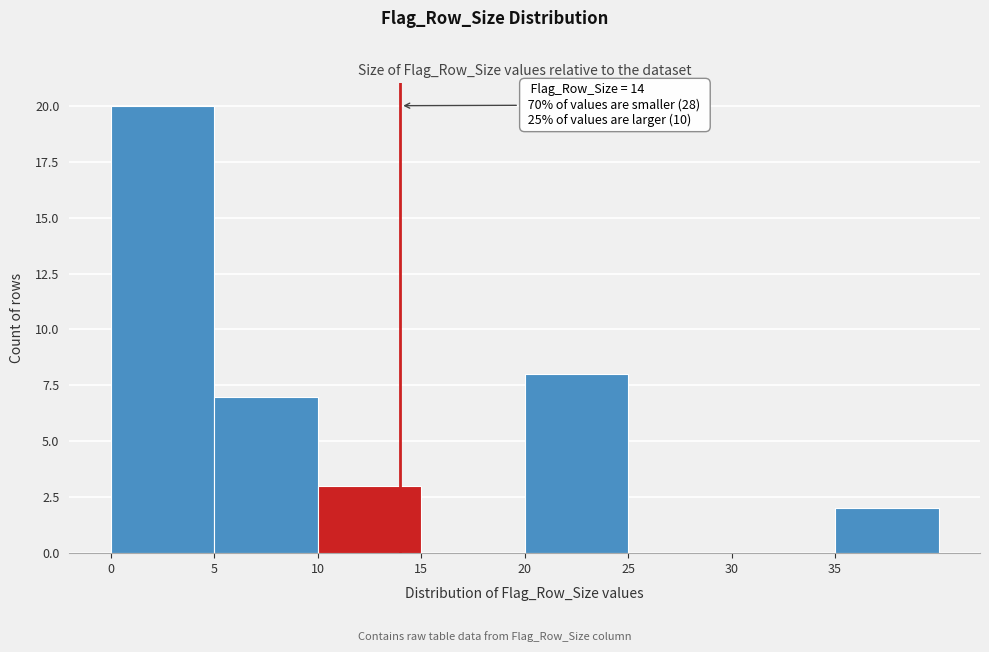

Which range on the x-axis has the tallest bar?

0 to 5